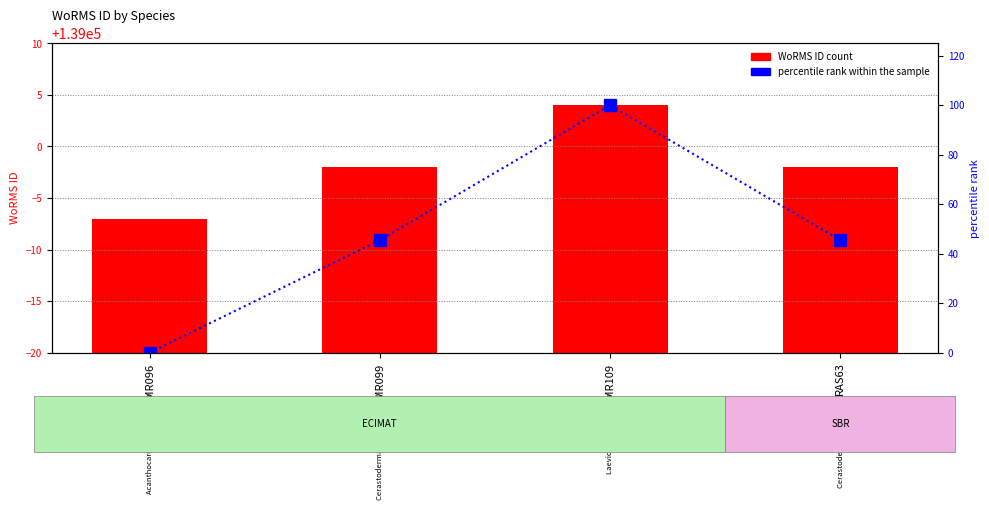

What is the maximum value shown in the chart?

139004.0